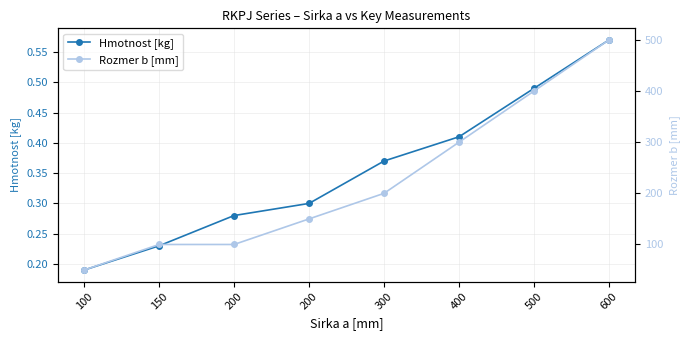

List the labels in order of Hmotnost [kg] value, largest first.

600, 500, 400, 300, 200, 200, 150, 100